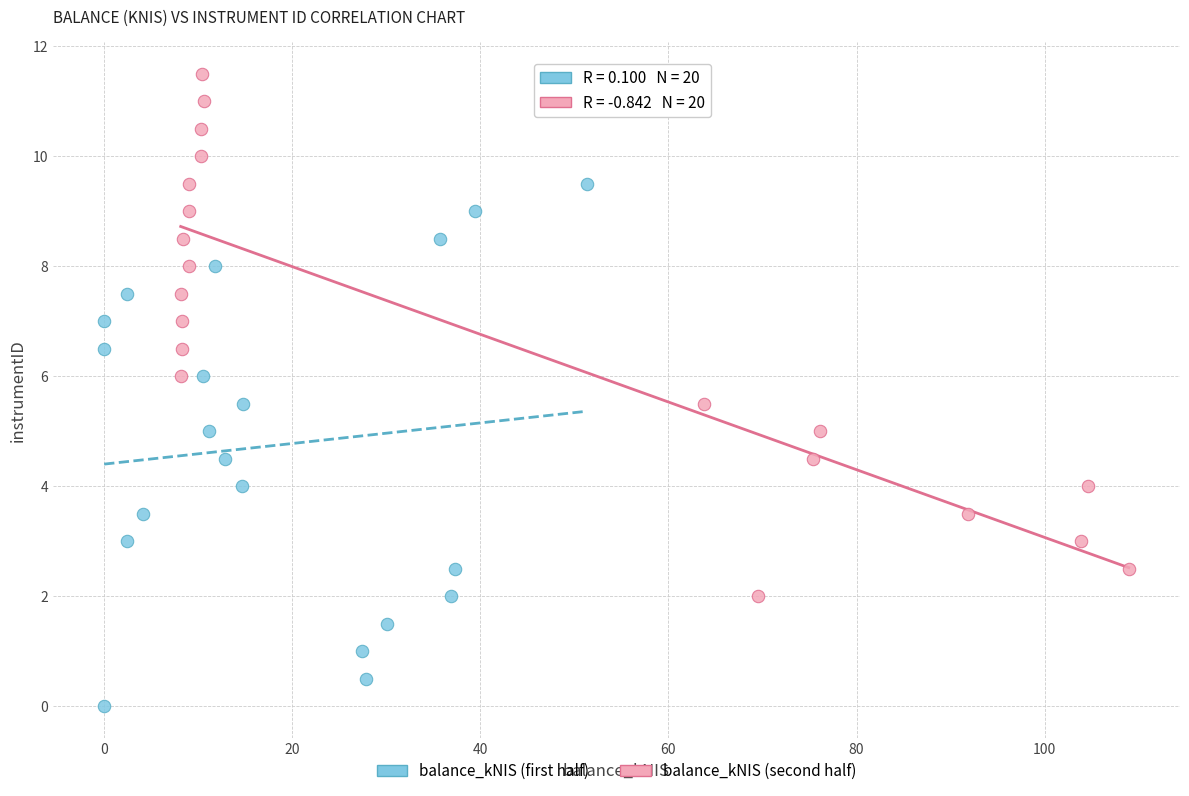

Which series contains the highest Y value?

balance_kNIS (second half)